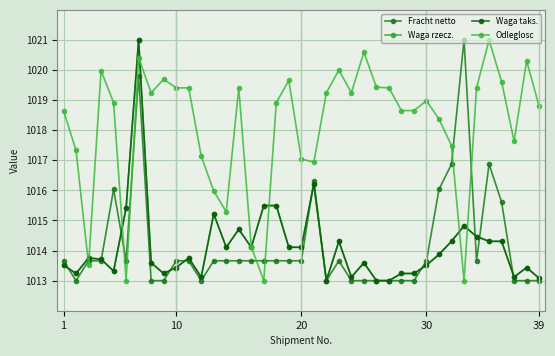

Which series has the largest total across all categories?

Odleglosc